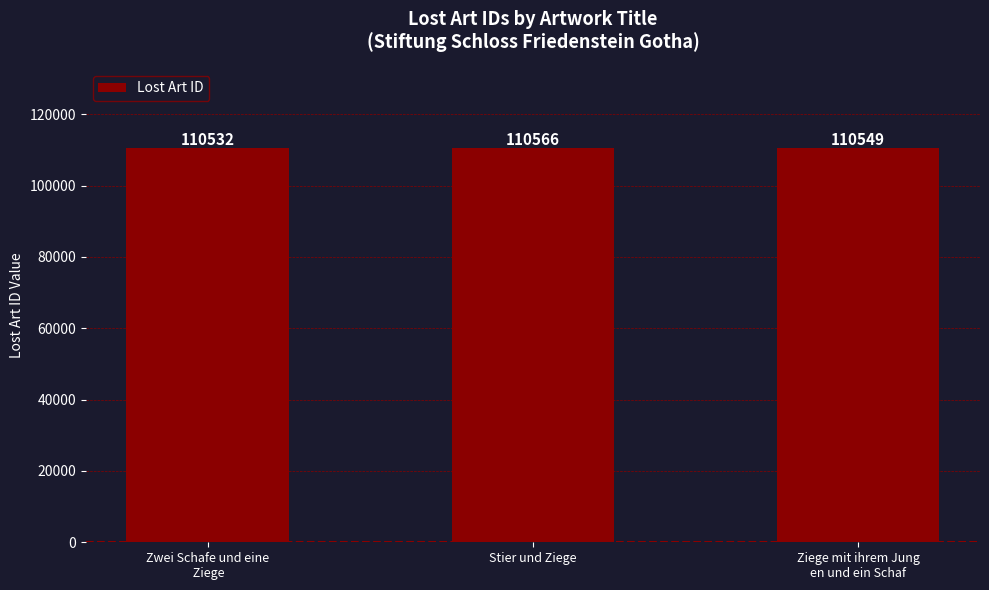

Reading left to right, transcribe all the data shown in this chart.

Zwei Schafe und eine
 Ziege=110532	Stier und Ziege=110566	Ziege mit ihrem Jung
en und ein Schaf=110549